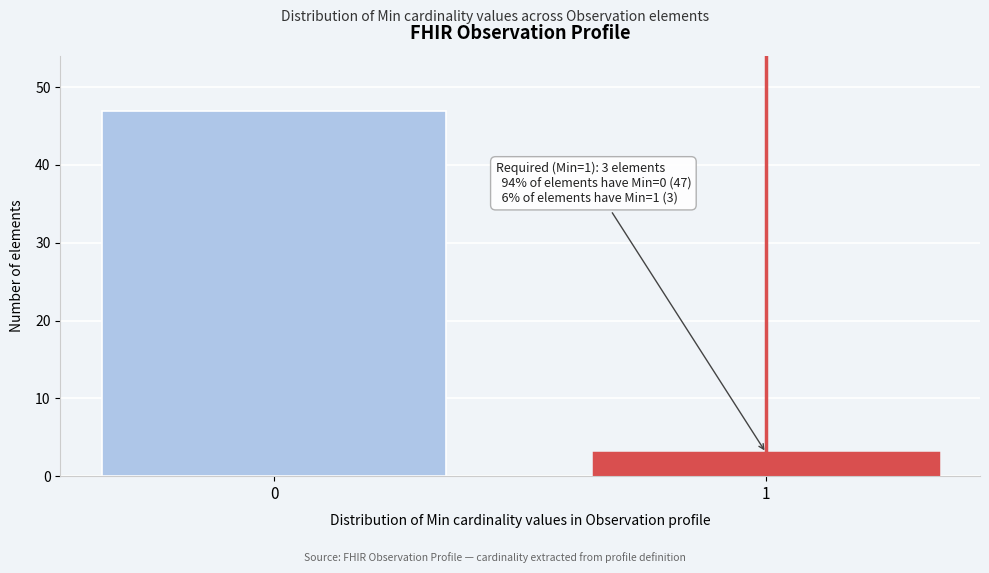

Reading right to left, what are all the values shown in this chart?

3	47